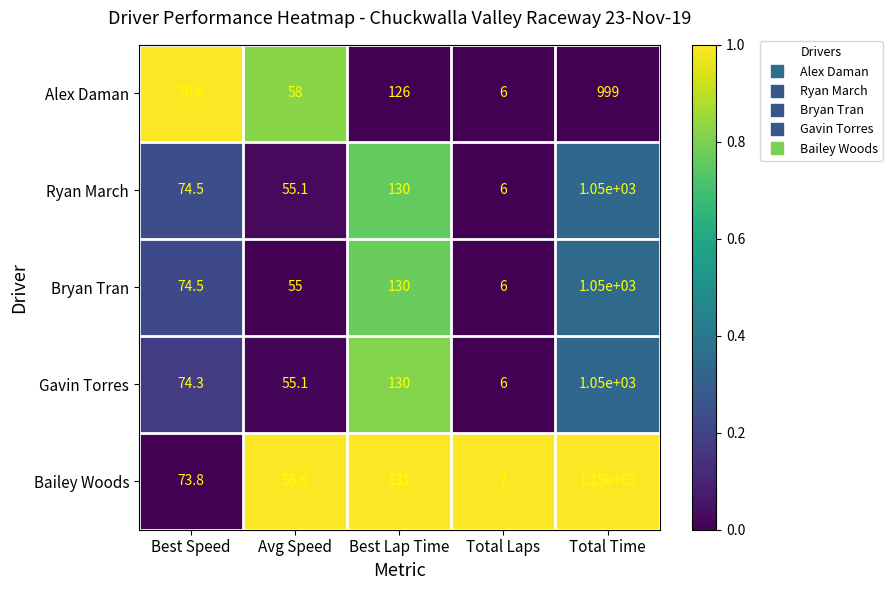

At which category is the sum across all series the highest?

Total Time